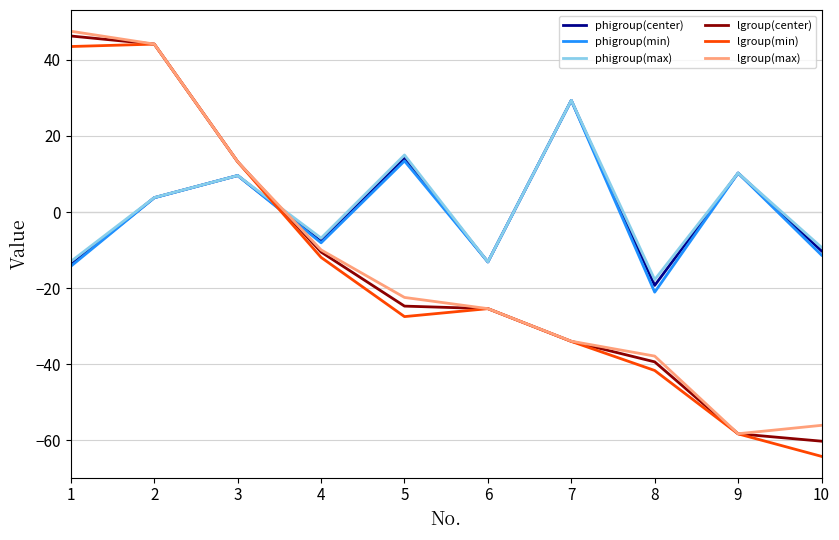

Count the number of data series in this chart.

6